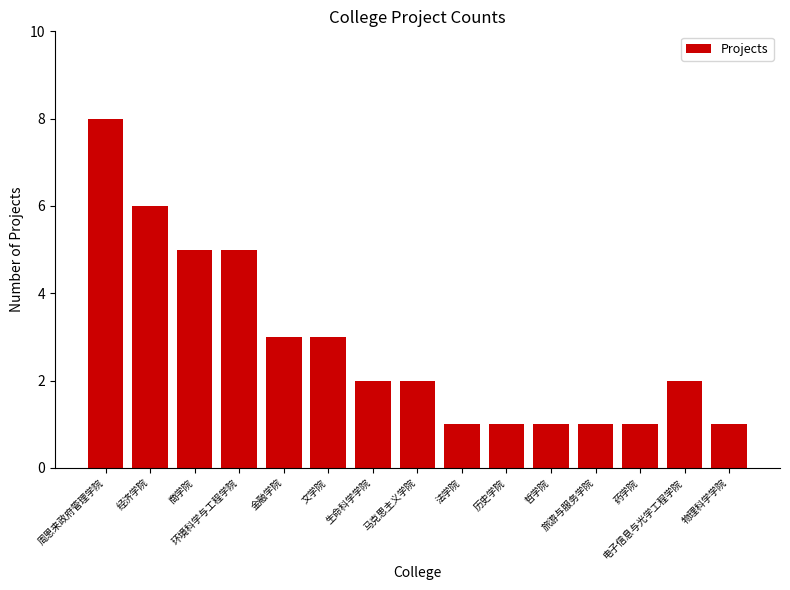

Where does the data first go above 2?

周恩来政府管理学院